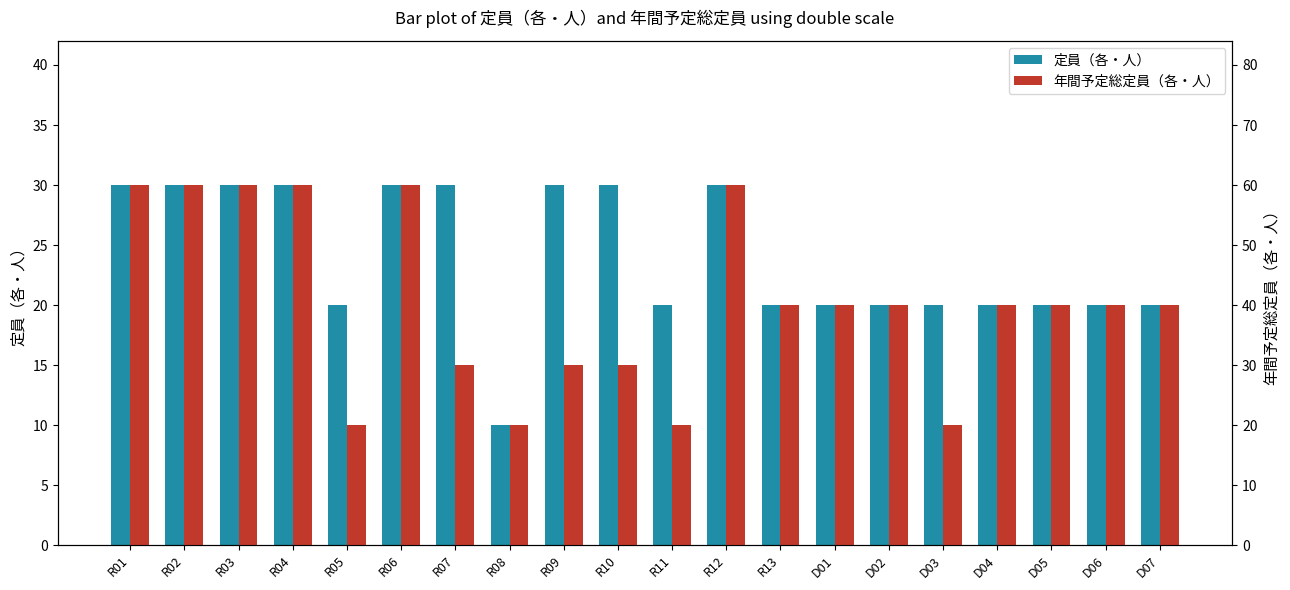

At which label does 定員（各・人） first exceed 20?

R01